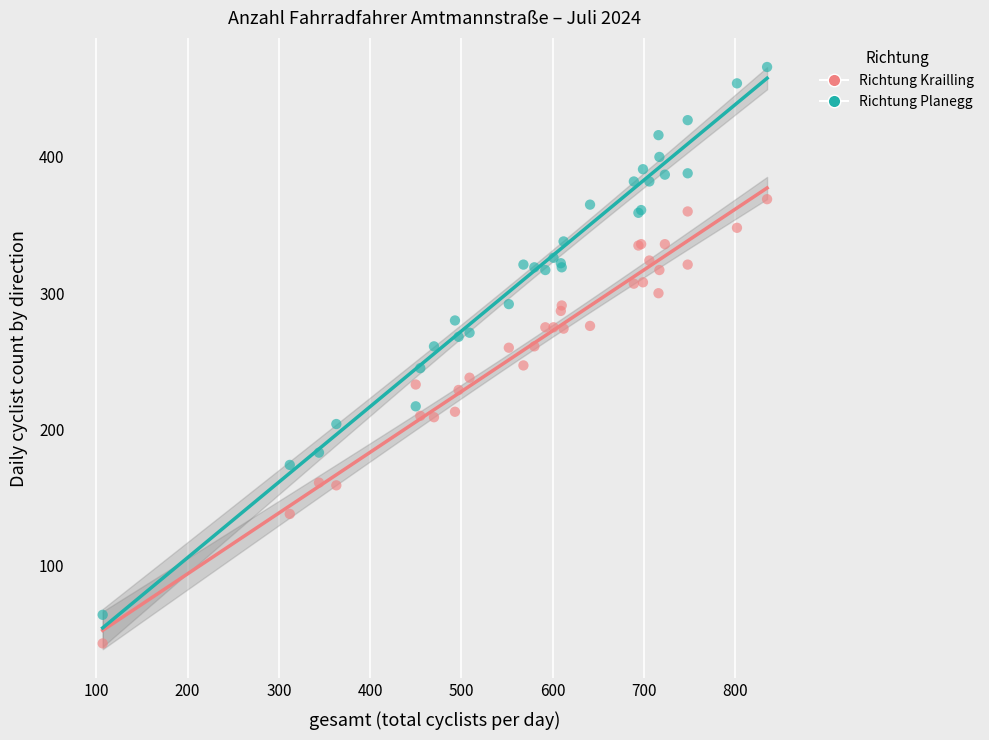

Which series reaches the minimum Y coordinate?

Richtung Krailling